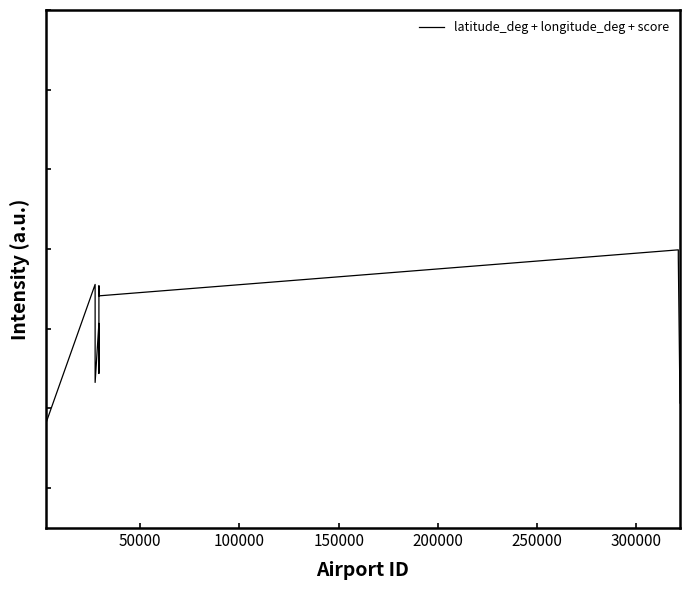

Does the chart display data point markers on the line(s)?

No